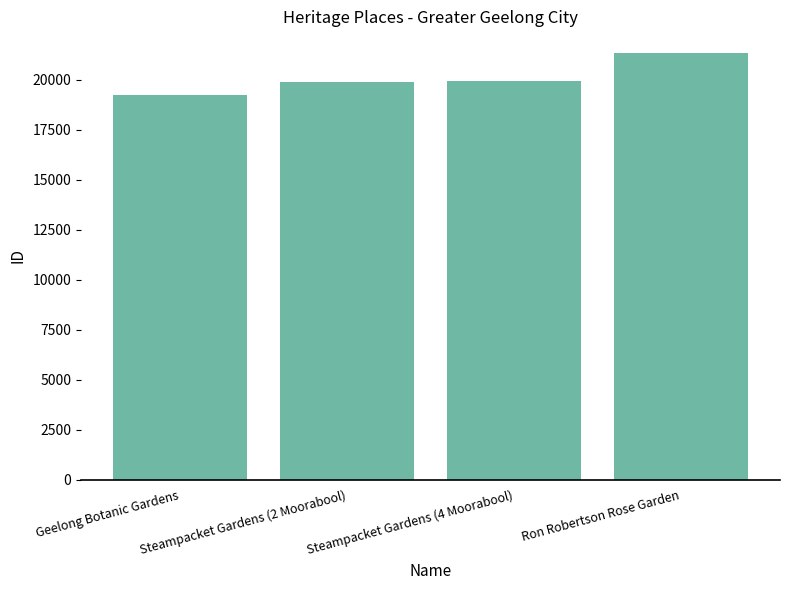

What is the sum of all values?

80444